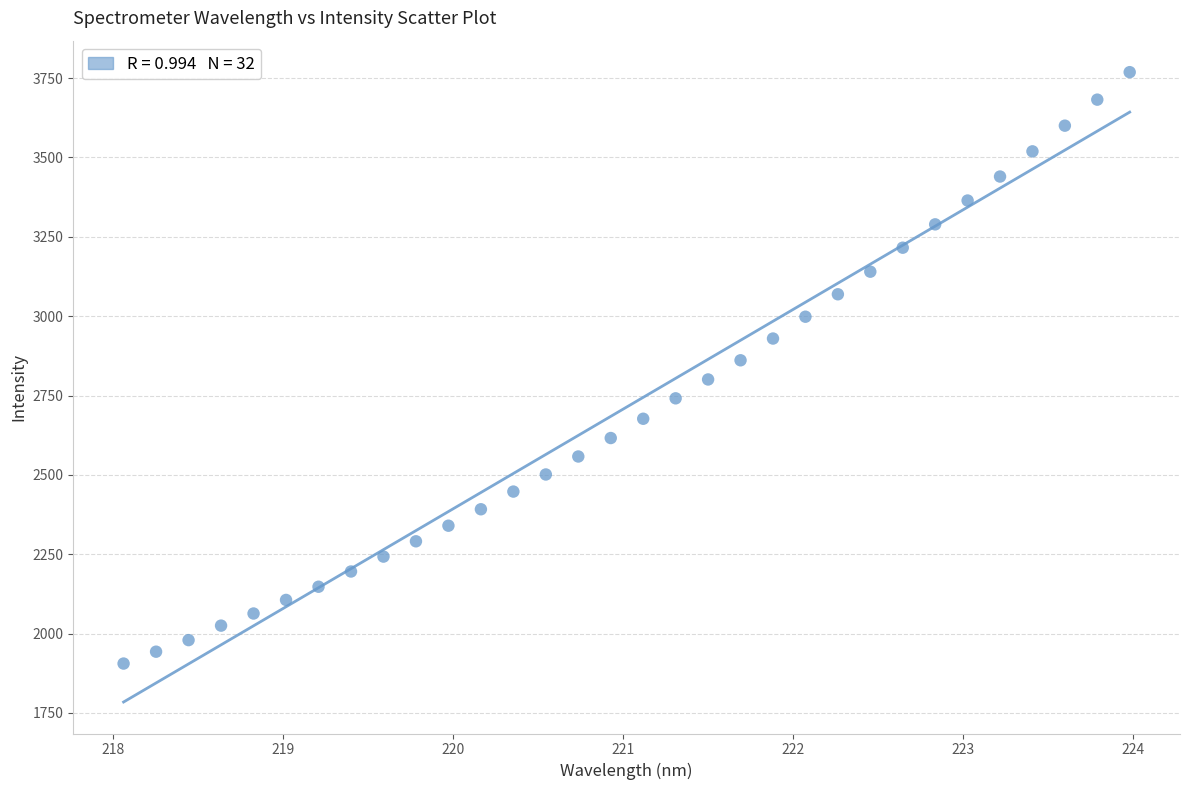

What is the range of Y values (max minus min)?

1863.1